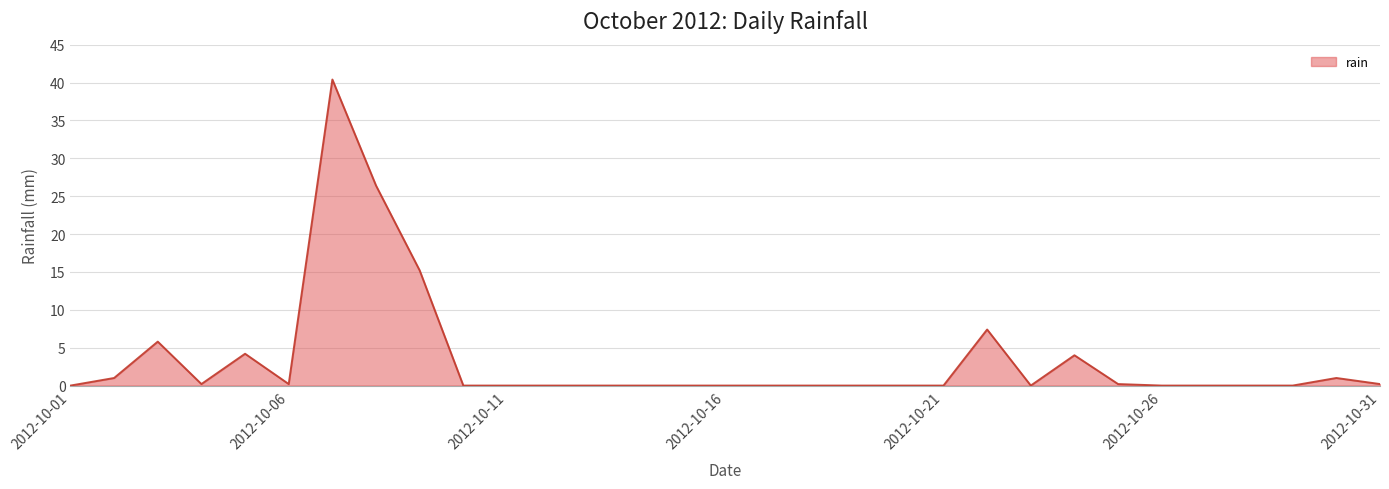

What is the average value?

3.4